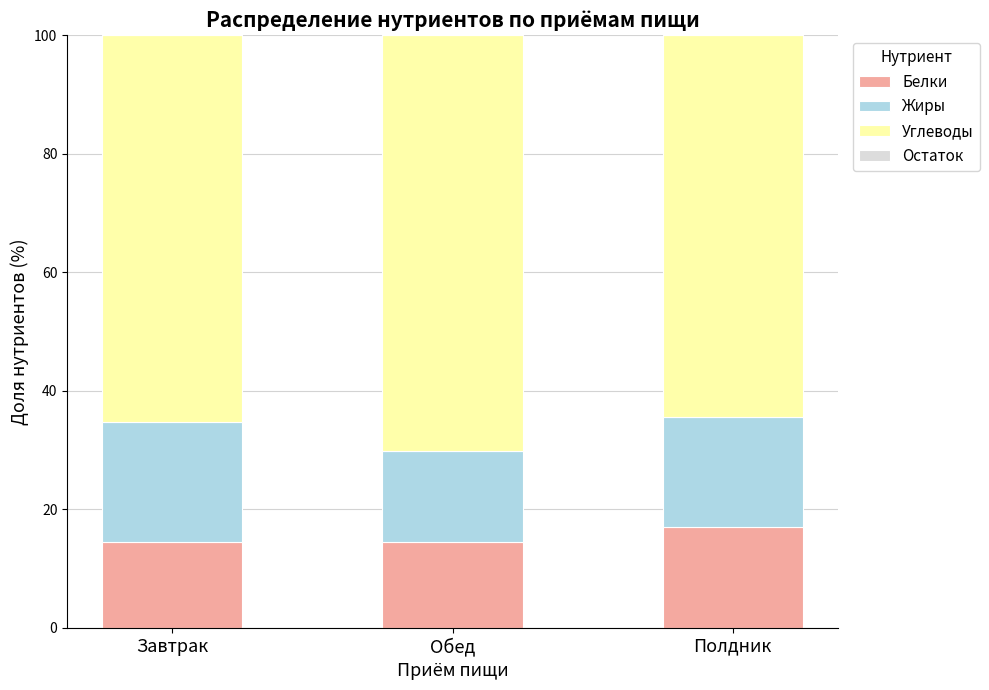

What is the total value across all series at Полдник?

100.0